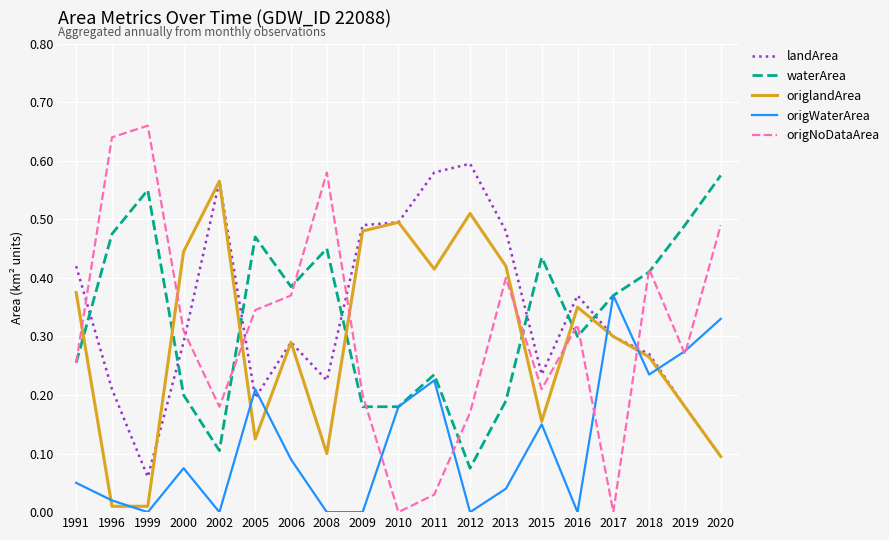

At which label does origWaterArea reach its peak?

2017